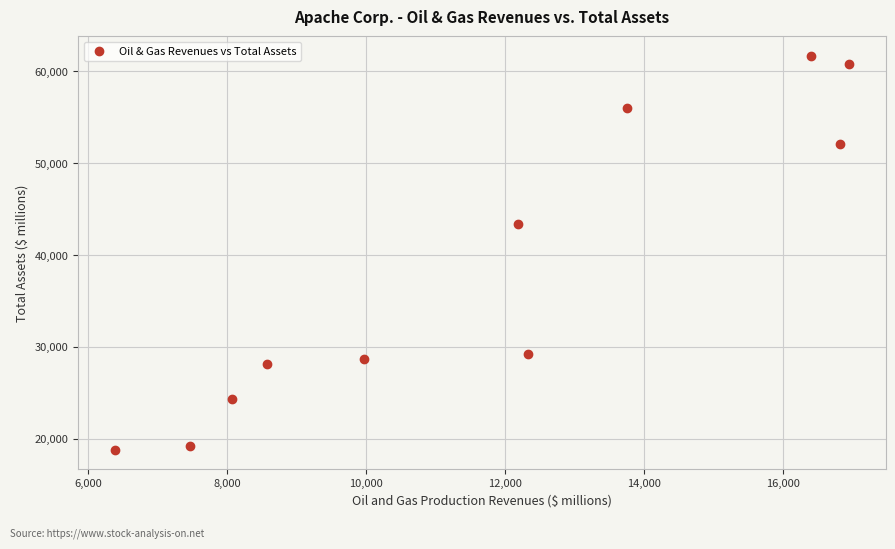

What is the range of Y values (max minus min)?

42795